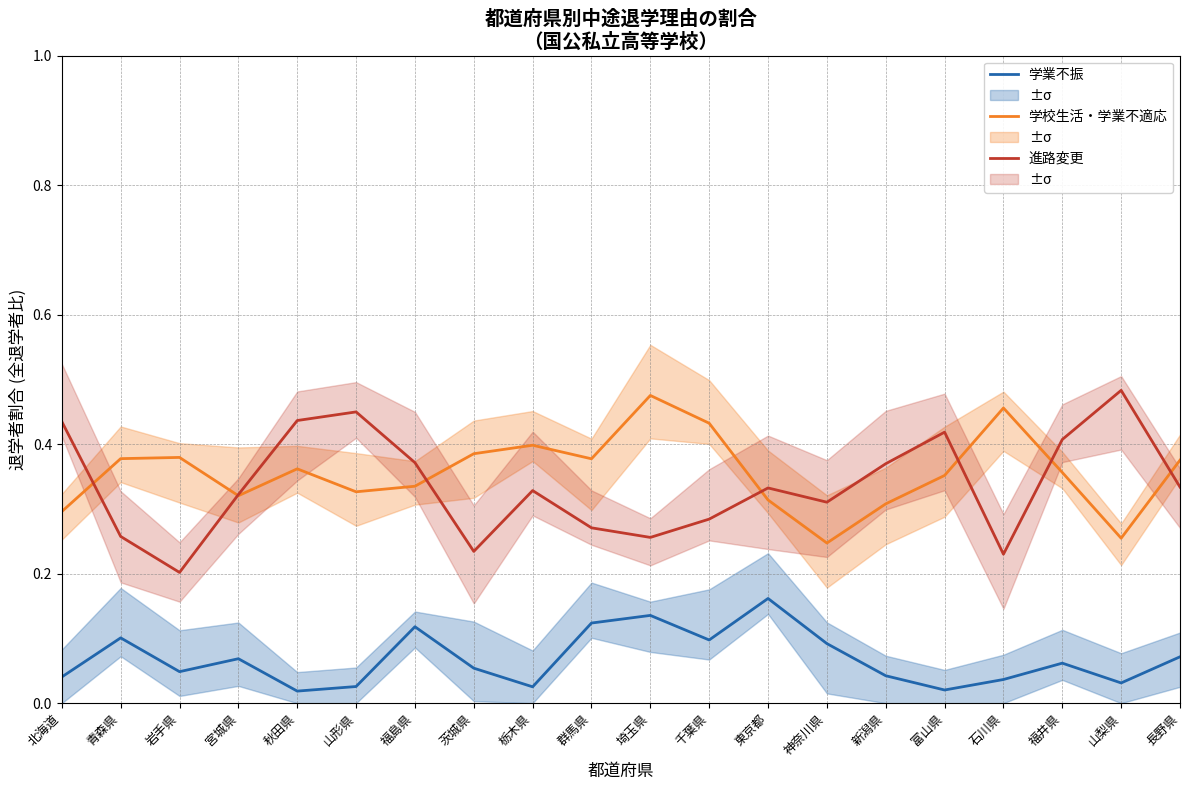

How many distinct data groups are displayed?

3